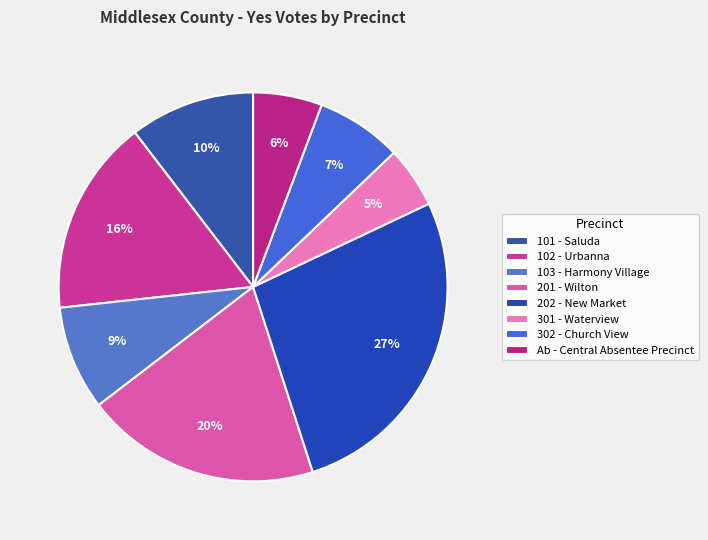

What is the smallest slice in the pie chart?

301 - Waterview